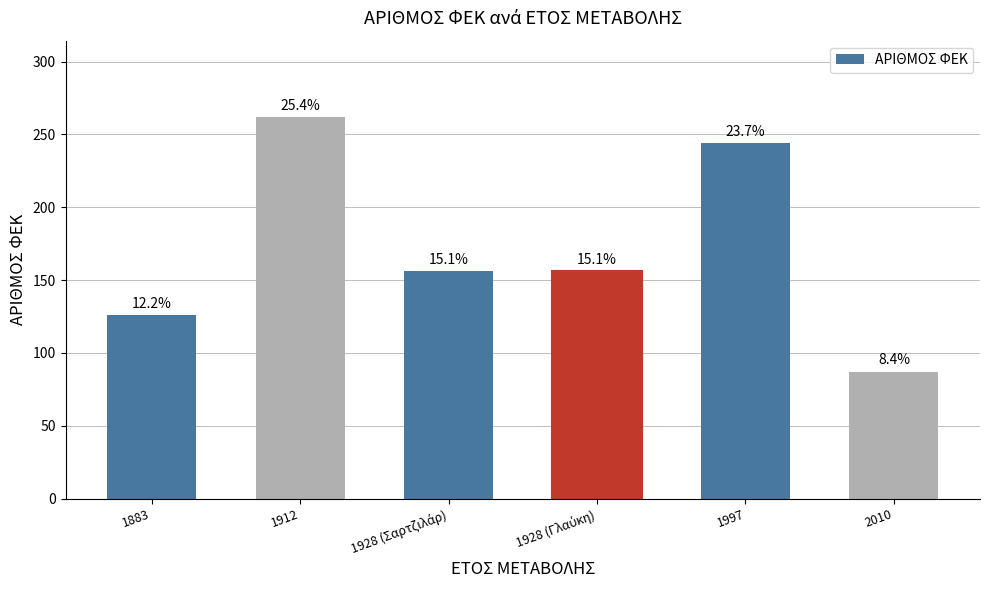

What is the approximate value at 2010?

87